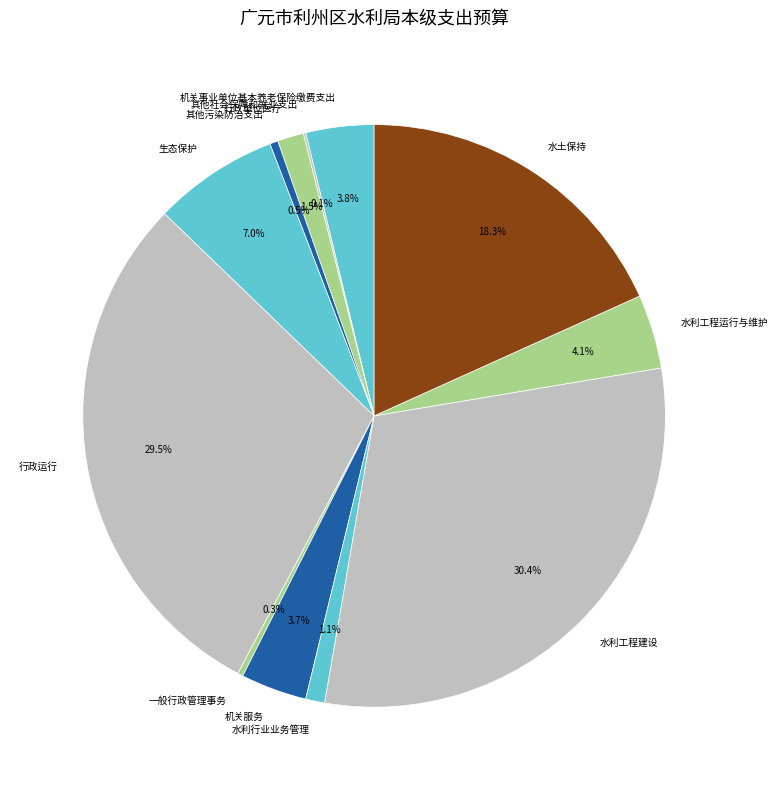

Is there a majority slice in this chart?

No